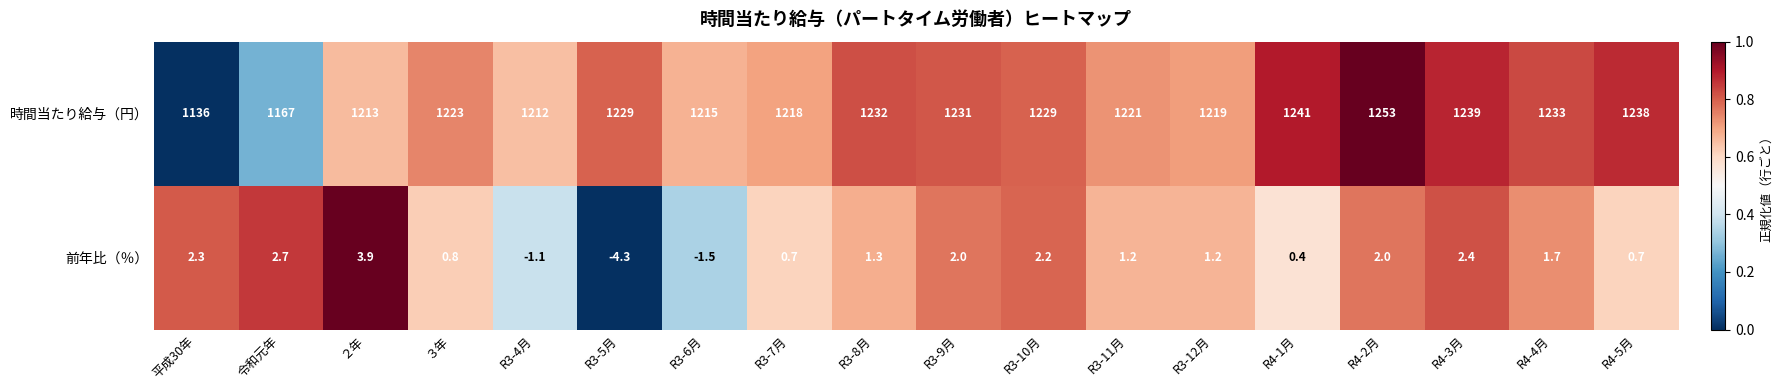

What is the difference between the maximum and minimum values in the 前年比（％） series?

8.2